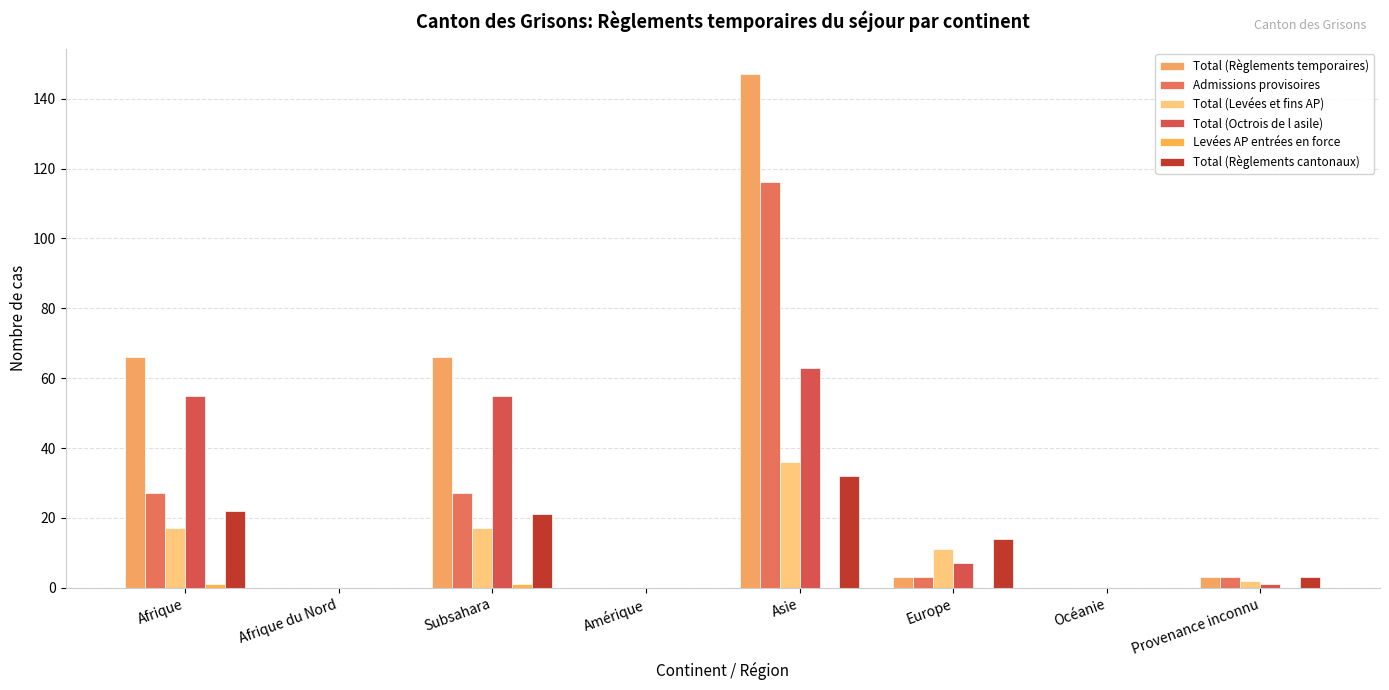

The Total (Levées et fins AP) series shows -20 at Amérique. True or false?

False